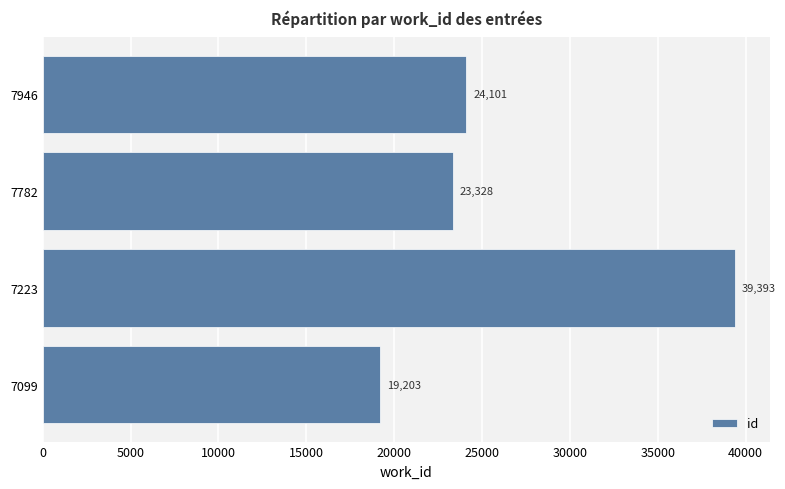

Between 7782 and 7099, which is larger?

7782